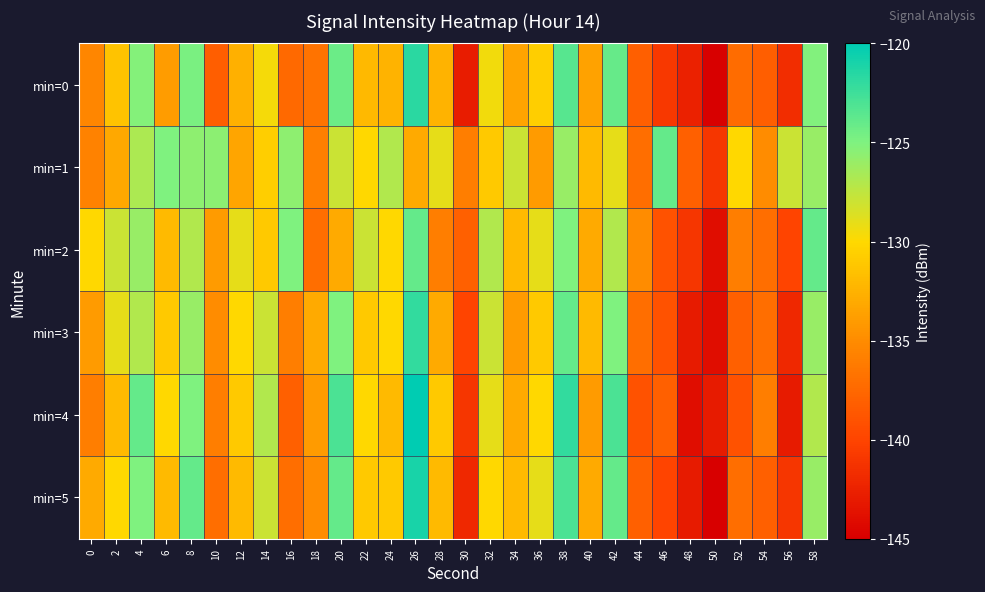

Reading left to right, extract all data points from this chart.

min=0: 0=-135.4	2=-131.4	4=-125.3	6=-134.0	8=-124.9	10=-138.2	12=-132.7	14=-129.6	16=-137.5	18=-136.7	20=-124.2	22=-132.0	24=-132.5	26=-121.7	28=-132.4	30=-142.9	32=-129.5	34=-133.5	36=-130.7	38=-123.5	40=-133.5	42=-124.0	44=-138.1	46=-140.9	48=-142.5	50=-145.2	52=-137.3	54=-138.3	56=-141.6	58=-125.1
min=1: 0=-135.7	2=-133.1	4=-126.8	6=-125.1	8=-125.7	10=-125.5	12=-133.3	14=-130.7	16=-125.6	18=-135.8	20=-128.0	22=-130.0	24=-127.0	26=-133.0	28=-129.0	30=-136.0	32=-131.0	34=-128.0	36=-134.0	38=-126.0	40=-132.0	42=-129.0	44=-137.0	46=-124.0	48=-138.0	50=-141.0	52=-130.0	54=-135.0	56=-128.0	58=-126.0
min=2: 0=-130.0	2=-128.0	4=-126.0	6=-132.0	8=-127.0	10=-134.0	12=-129.0	14=-131.0	16=-125.0	18=-137.0	20=-133.0	22=-128.0	24=-130.0	26=-124.0	28=-136.0	30=-138.0	32=-127.0	34=-132.0	36=-129.0	38=-125.0	40=-133.0	42=-127.0	44=-135.0	46=-139.0	48=-141.0	50=-144.0	52=-136.0	54=-137.0	56=-140.0	58=-124.0
min=3: 0=-134.0	2=-129.0	4=-127.0	6=-131.0	8=-126.0	10=-135.0	12=-130.0	14=-128.0	16=-136.0	18=-133.0	20=-125.0	22=-131.0	24=-130.0	26=-122.0	28=-133.0	30=-140.0	32=-128.0	34=-134.0	36=-131.0	38=-124.0	40=-132.0	42=-125.0	44=-137.0	46=-139.0	48=-143.0	50=-144.0	52=-138.0	54=-137.0	56=-142.0	58=-126.0
min=4: 0=-136.0	2=-132.0	4=-124.0	6=-130.0	8=-125.0	10=-136.0	12=-131.0	14=-127.0	16=-138.0	18=-134.0	20=-123.0	22=-130.0	24=-132.0	26=-120.0	28=-131.0	30=-141.0	32=-129.0	34=-133.0	36=-130.0	38=-122.0	40=-134.0	42=-123.0	44=-139.0	46=-138.0	48=-144.0	50=-143.0	52=-139.0	54=-136.0	56=-143.0	58=-127.0
min=5: 0=-133.0	2=-130.0	4=-125.0	6=-132.0	8=-124.0	10=-137.0	12=-132.0	14=-128.0	16=-137.0	18=-135.0	20=-124.0	22=-131.0	24=-131.0	26=-121.0	28=-132.0	30=-142.0	32=-130.0	34=-132.0	36=-129.0	38=-123.0	40=-133.0	42=-124.0	44=-138.0	46=-140.0	48=-143.0	50=-145.0	52=-137.0	54=-138.0	56=-141.0	58=-126.0